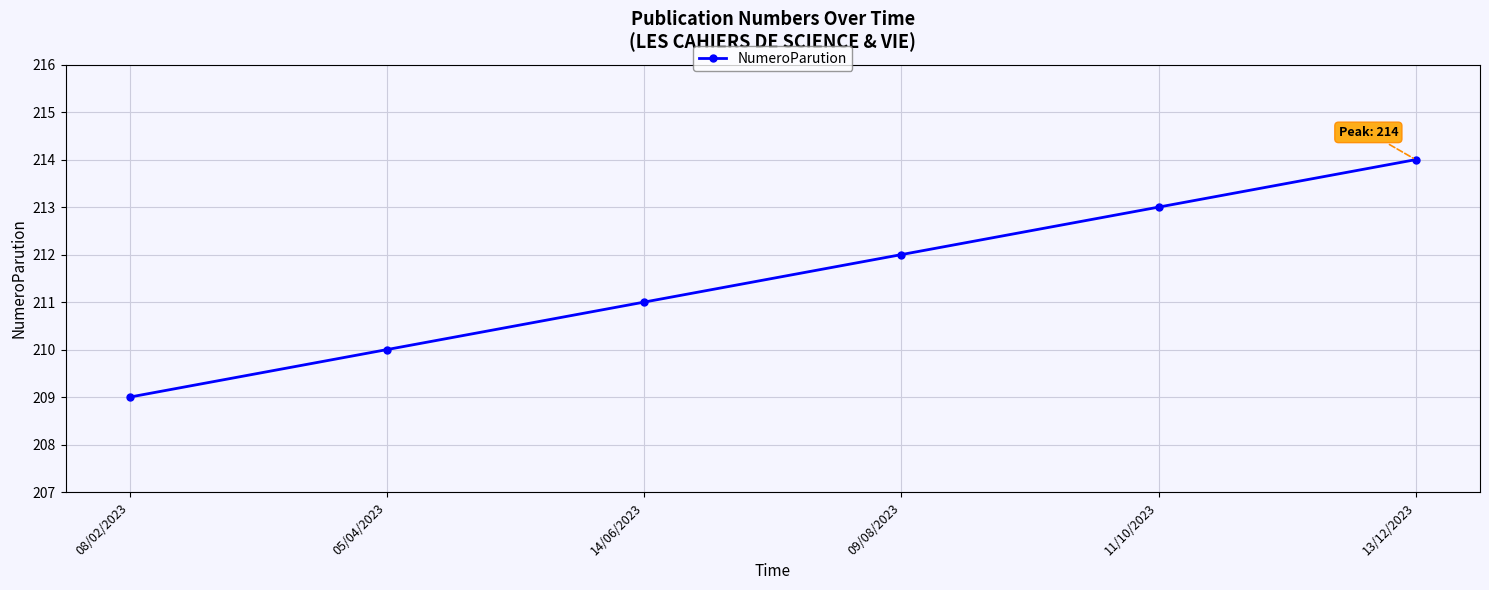

Reading left to right, extract all data points from this chart.

08/02/2023=209	05/04/2023=210	14/06/2023=211	09/08/2023=212	11/10/2023=213	13/12/2023=214